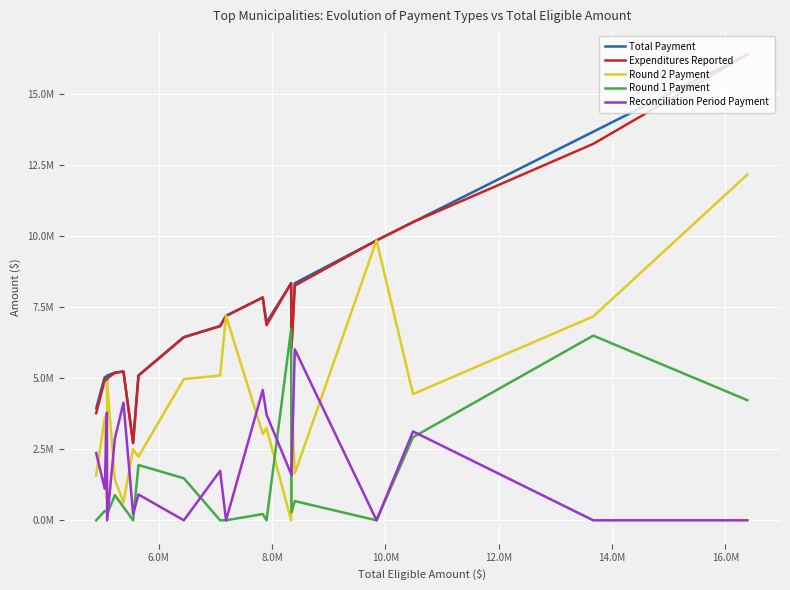

Is the value of Round 2 Payment at 14.0M greater than the value of Expenditures Reported at 16.0M?

No